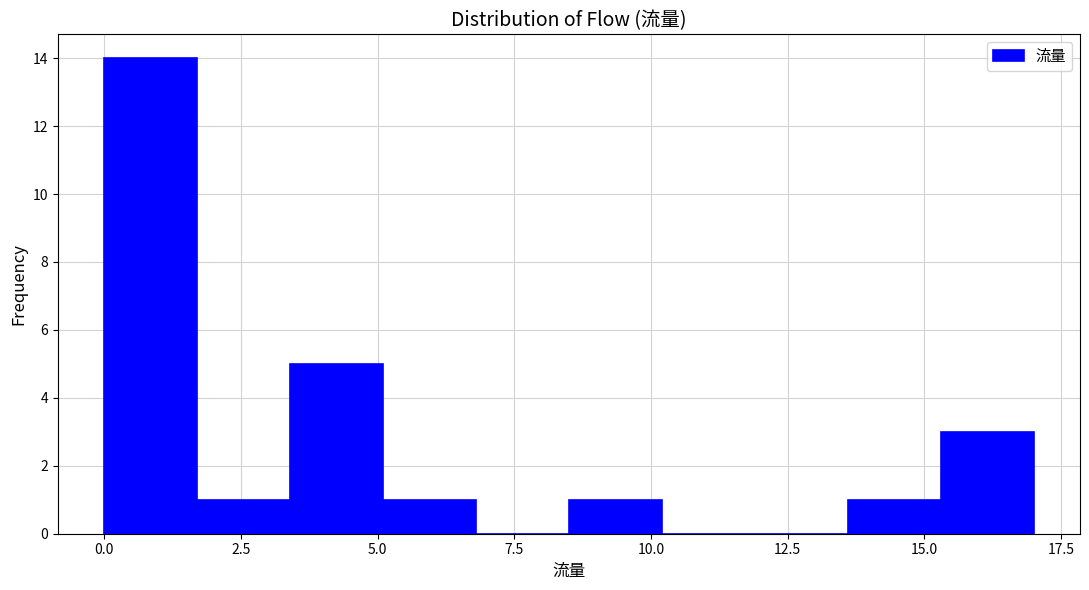

Read against the x-axis, roughly where is the centre of the tallest bar?

1.0